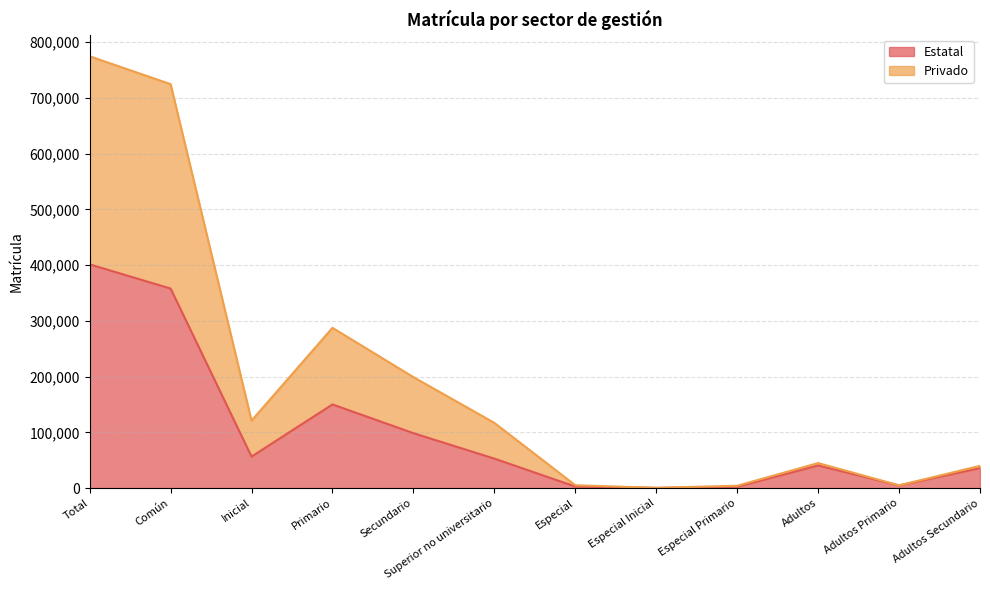

At which category is the sum across all series the highest?

Total